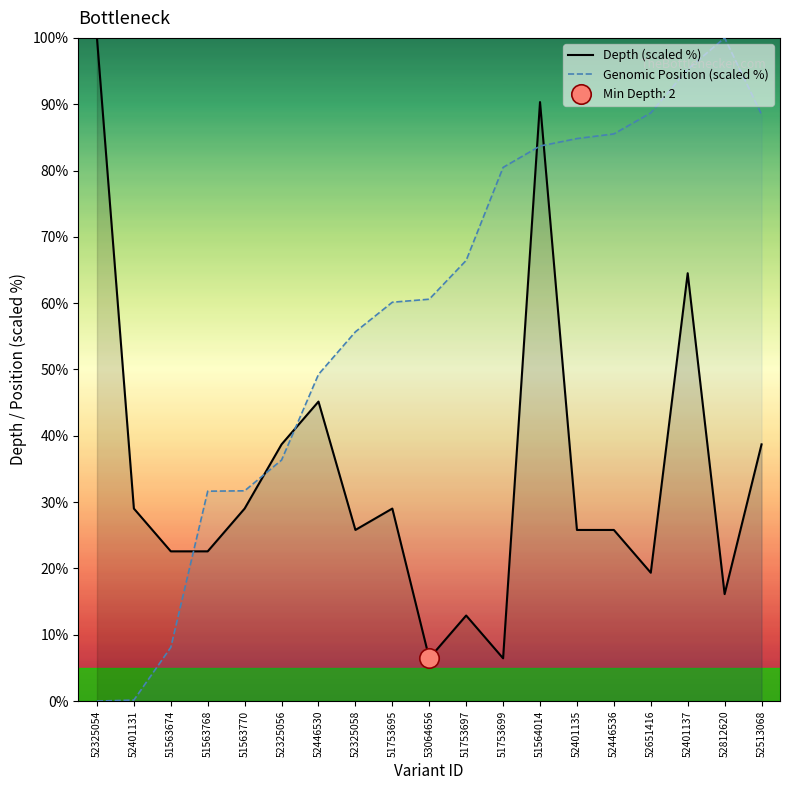

At how many categories does at least one series exceed 9?

19